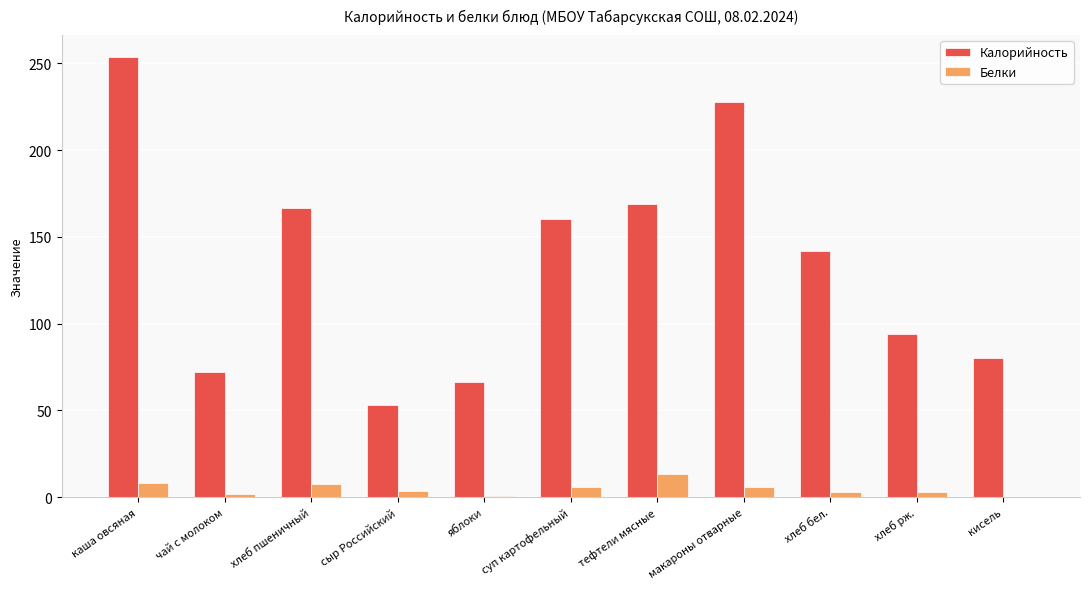

How many groups of bars are there?

11